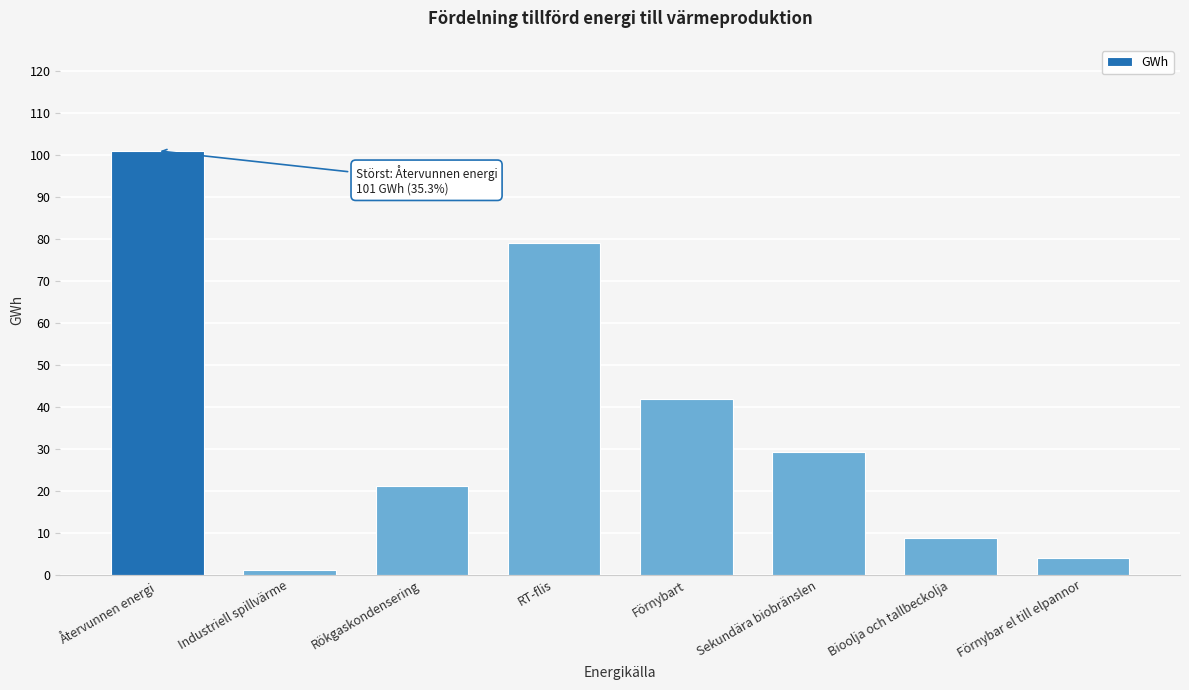

Reading left to right, list all the values displayed in this chart.

Återvunnen energi=101.0	Industriell spillvärme=1.0	Rökgaskondensering=21.0	RT-flis=79.0	Förnybart=41.9	Sekundära biobränslen=29.2	Bioolja och tallbeckolja=8.7	Förnybar el till elpannor=4.0